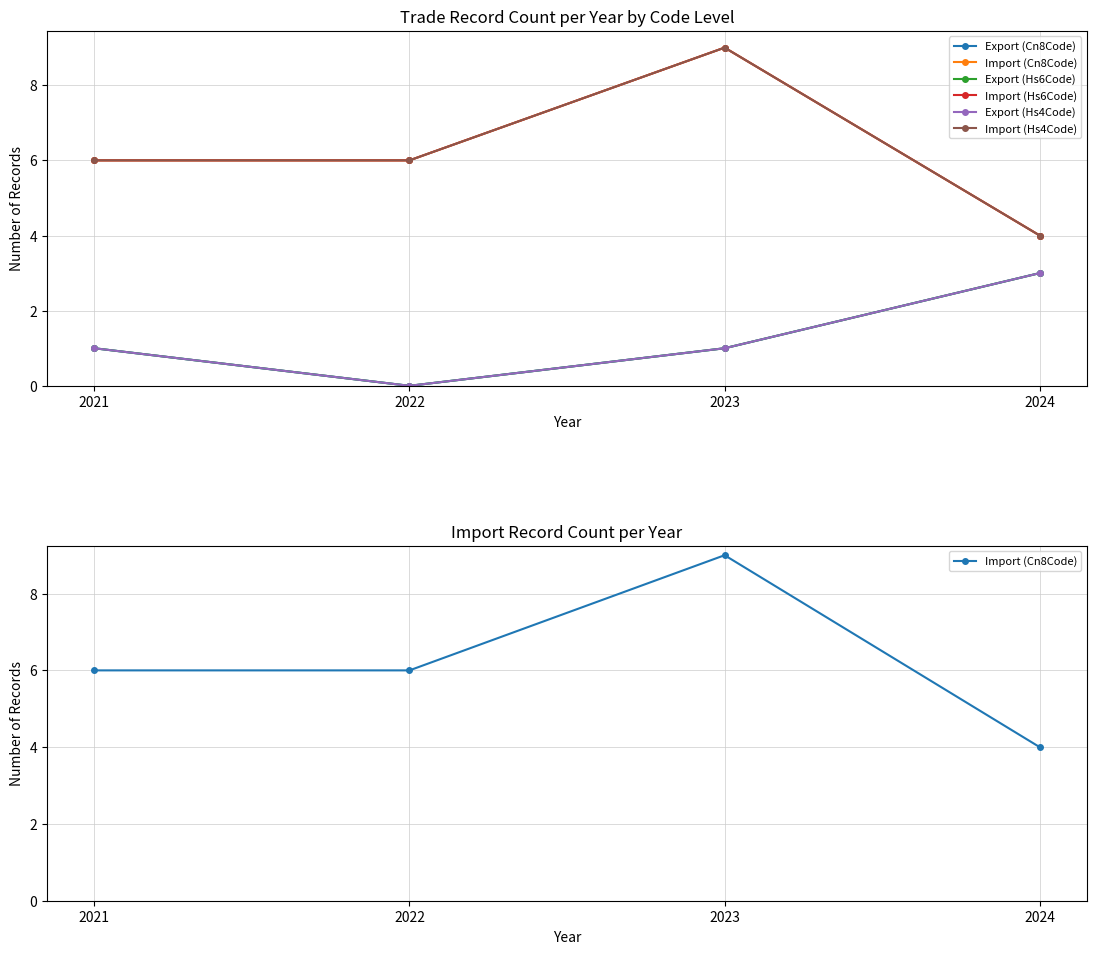

What is the total value across all series at 2023?

30